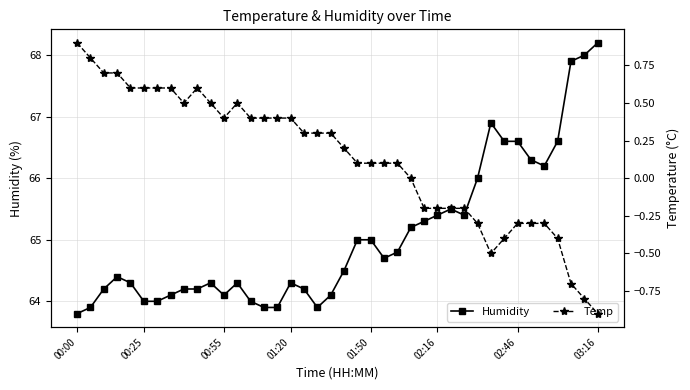

The value of Temp at 38 is -0.4. True or false?

False